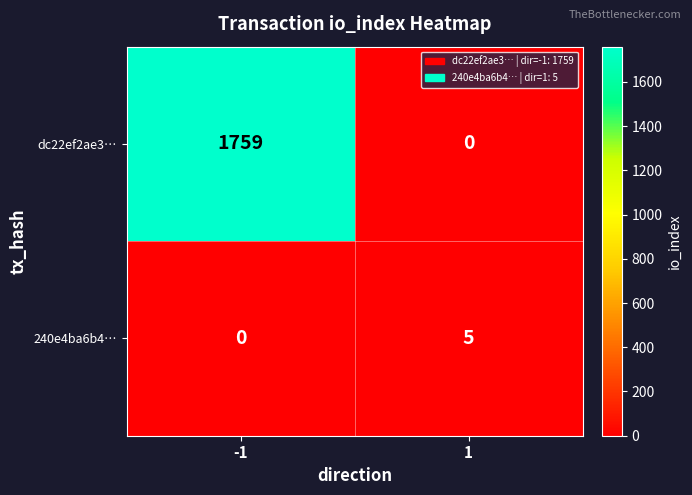

Is it true that dc22ef2ae3… equals 0 at 1?

True